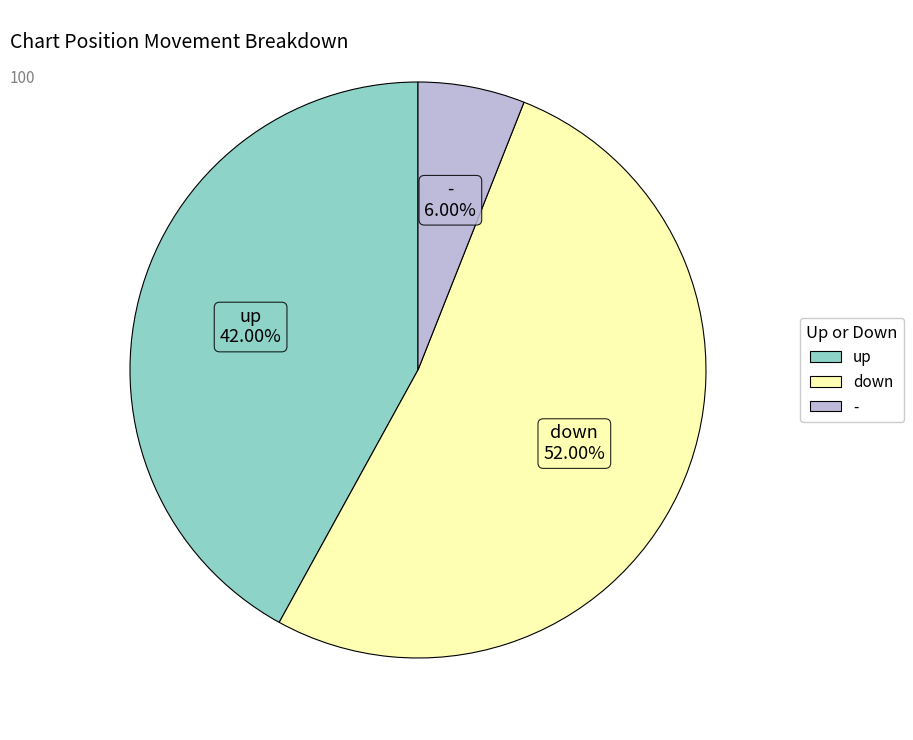

What is the smallest slice in the pie chart?

-